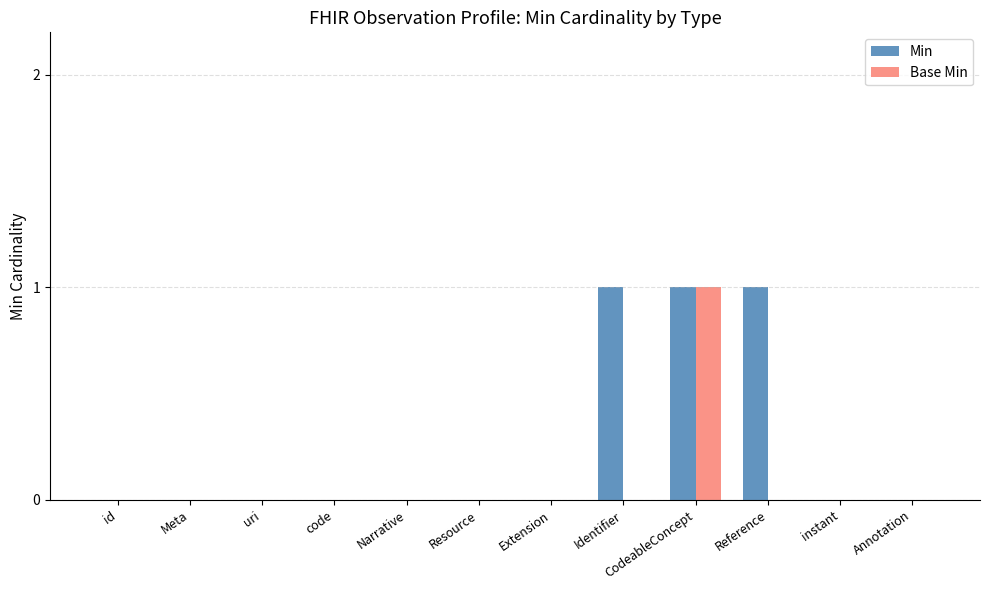

Is it true that Min equals 0 at Narrative?

True